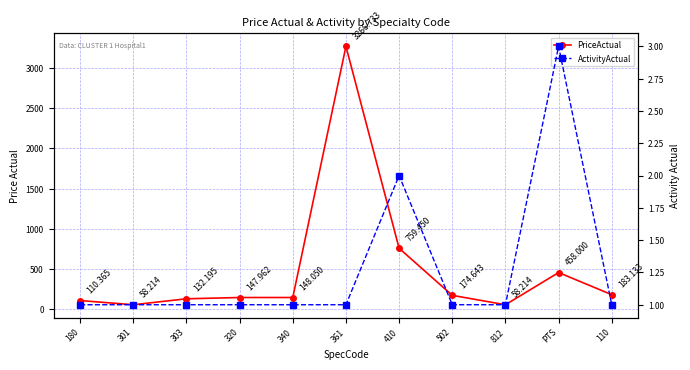

How many interior local valleys does the PriceActual series have?

2